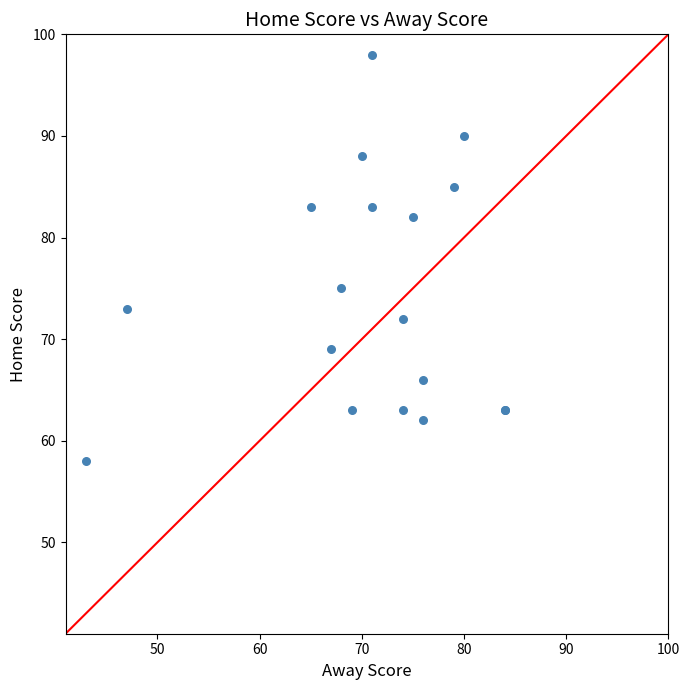

What Y value in the scatter plot is closest to 78?

75